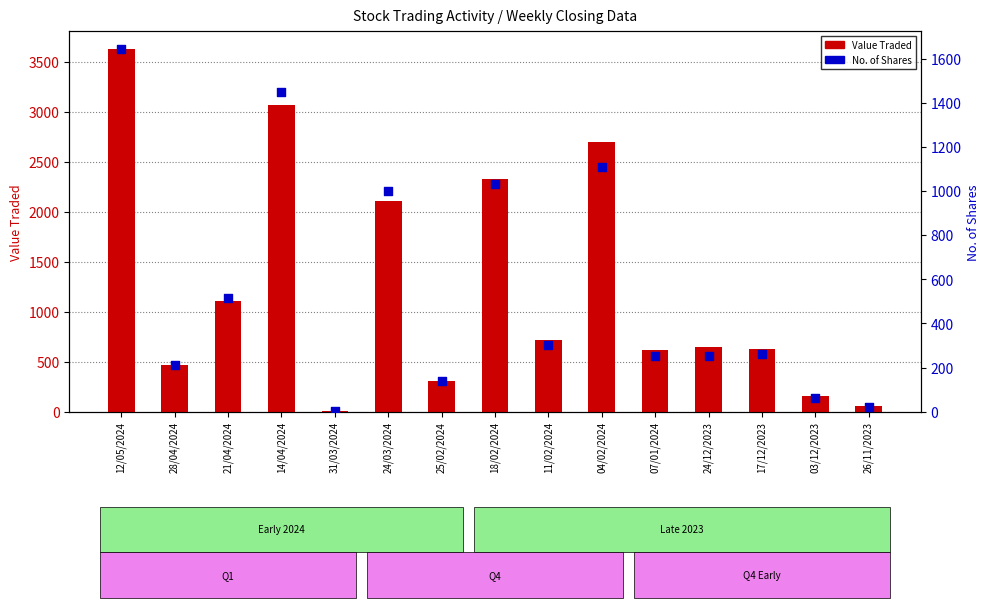

Which series has the largest Y range (max minus min)?

Value Traded